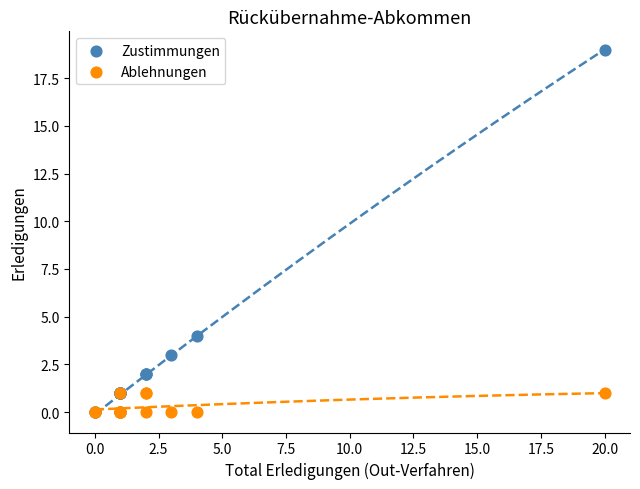

Which series reaches the maximum Y coordinate?

Zustimmungen